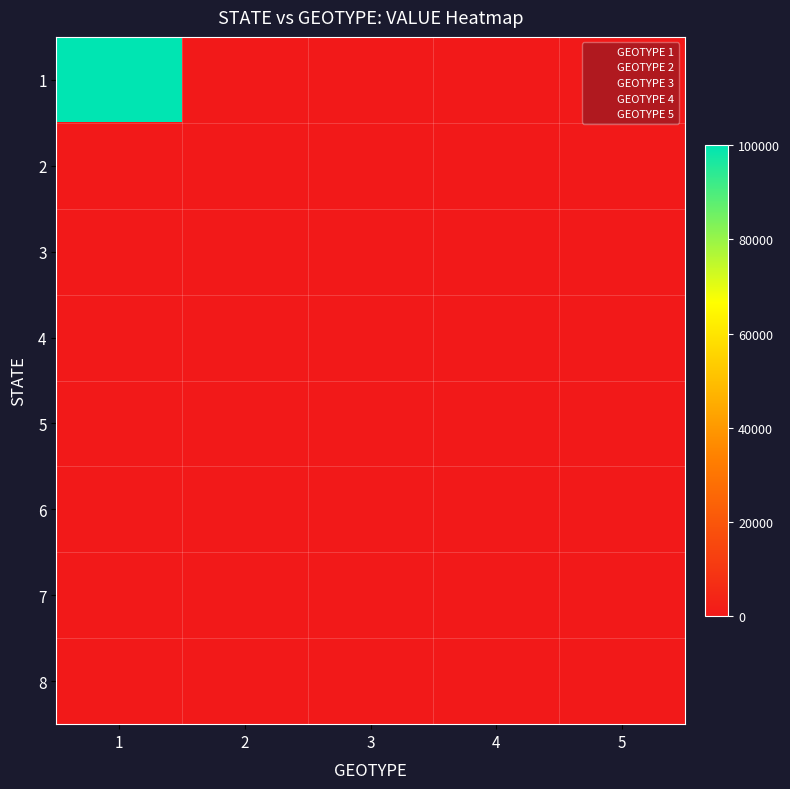

Which category has the lowest value across all series?

1